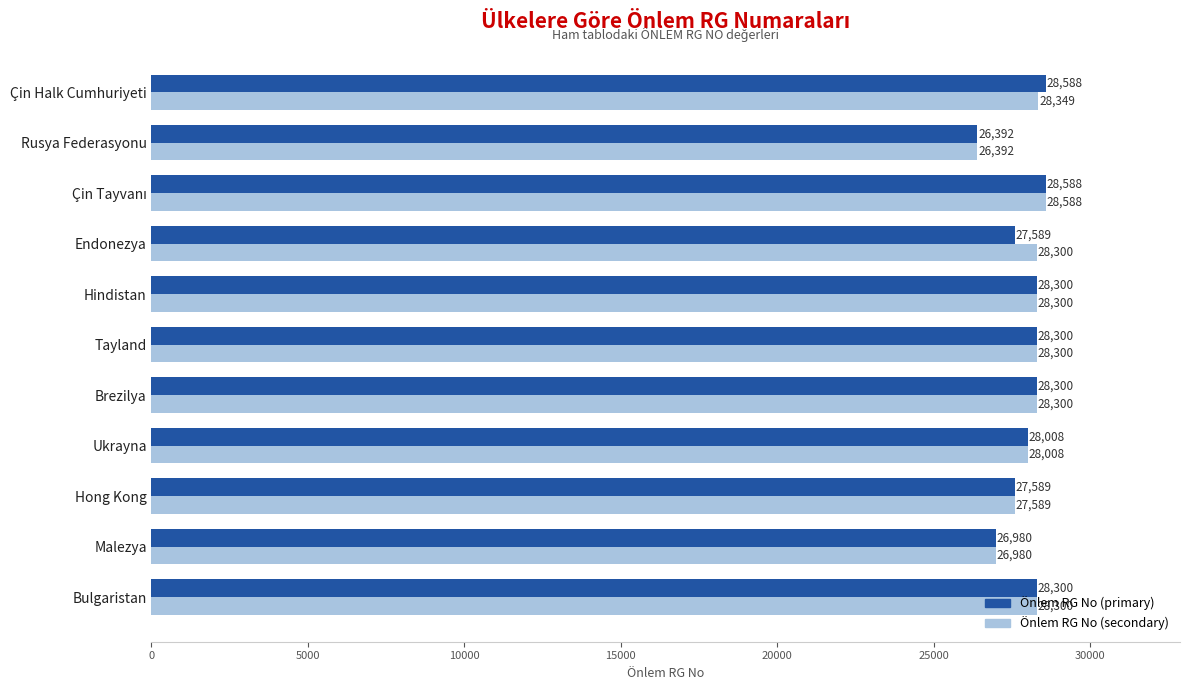

What is the minimum value for Önlem RG No (secondary)?

26392